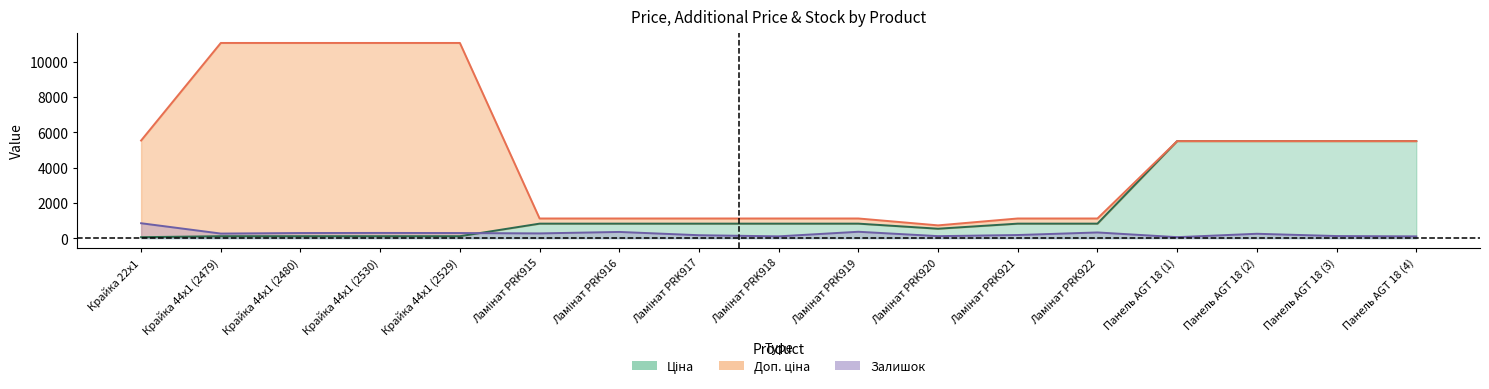

List the labels in order of Доп. ціна value, smallest first.

Ламінат PRK920, Ламінат PRK915, Ламінат PRK916, Ламінат PRK917, Ламінат PRK918, Ламінат PRK919, Ламінат PRK921, Ламінат PRK922, Панель AGT 18 (1), Панель AGT 18 (2), Панель AGT 18 (3), Панель AGT 18 (4), Крайка 22x1, Крайка 44x1 (2479), Крайка 44x1 (2480), Крайка 44x1 (2530), Крайка 44x1 (2529)